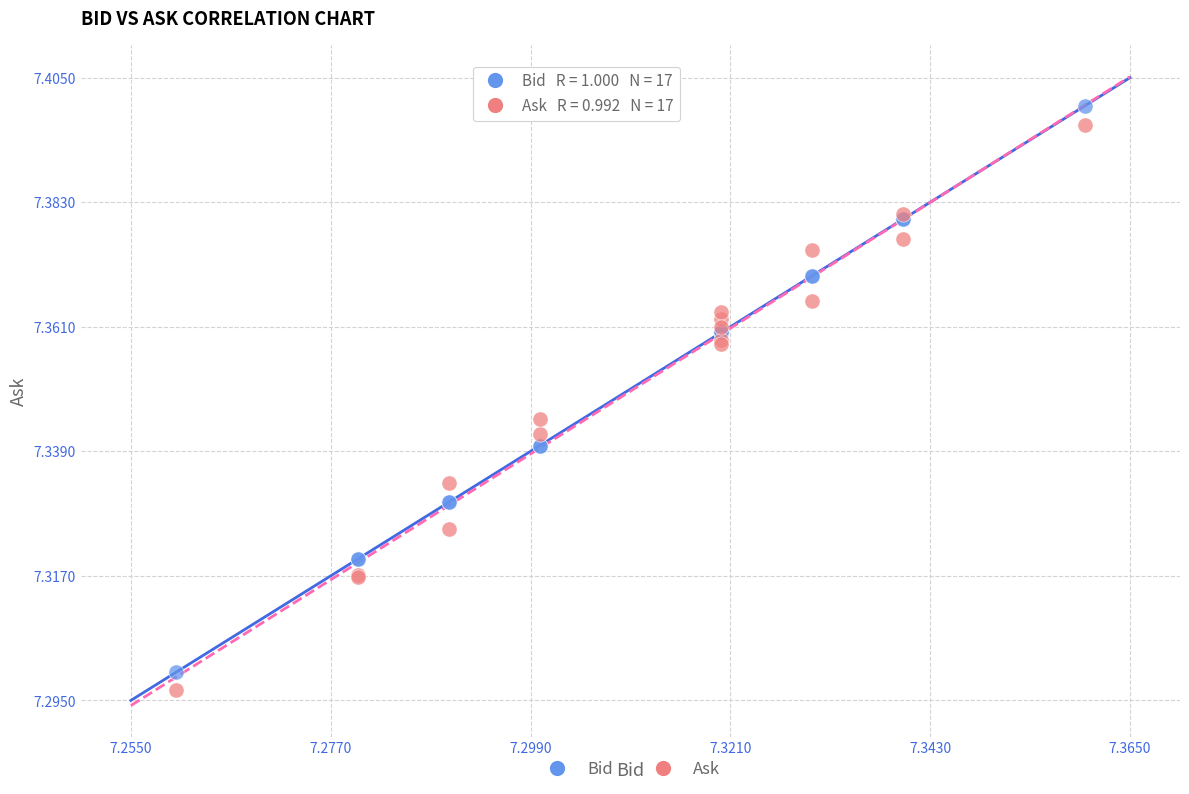

Which series has the largest Y range (max minus min)?

Bid